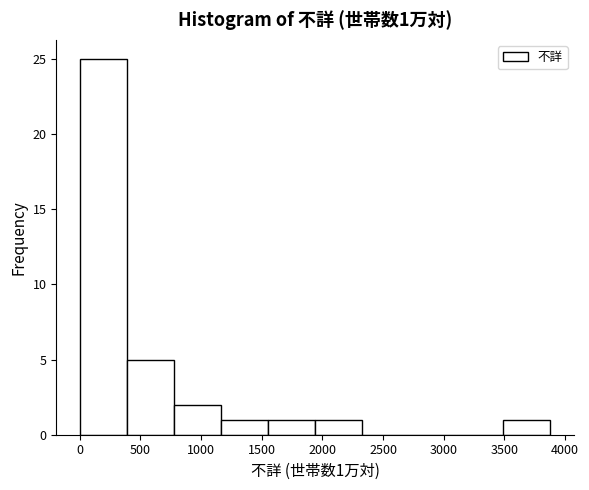

Over which range of the x-axis is the bar tallest?

0 to 400